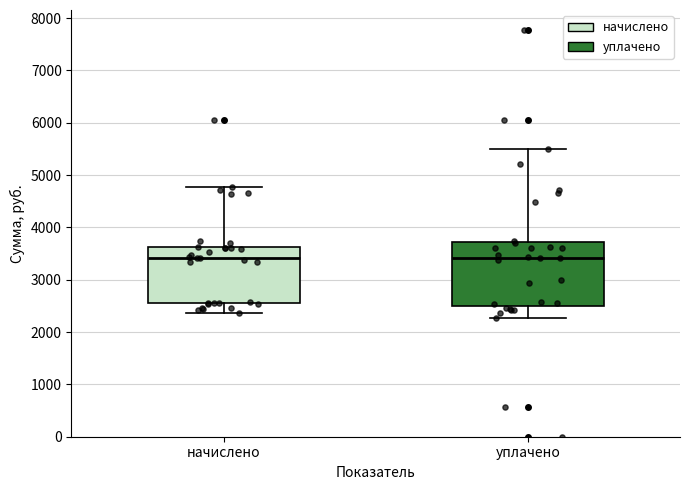

Comparing the boxes themselves (not the whiskers), which one is the tallest?

уплачено